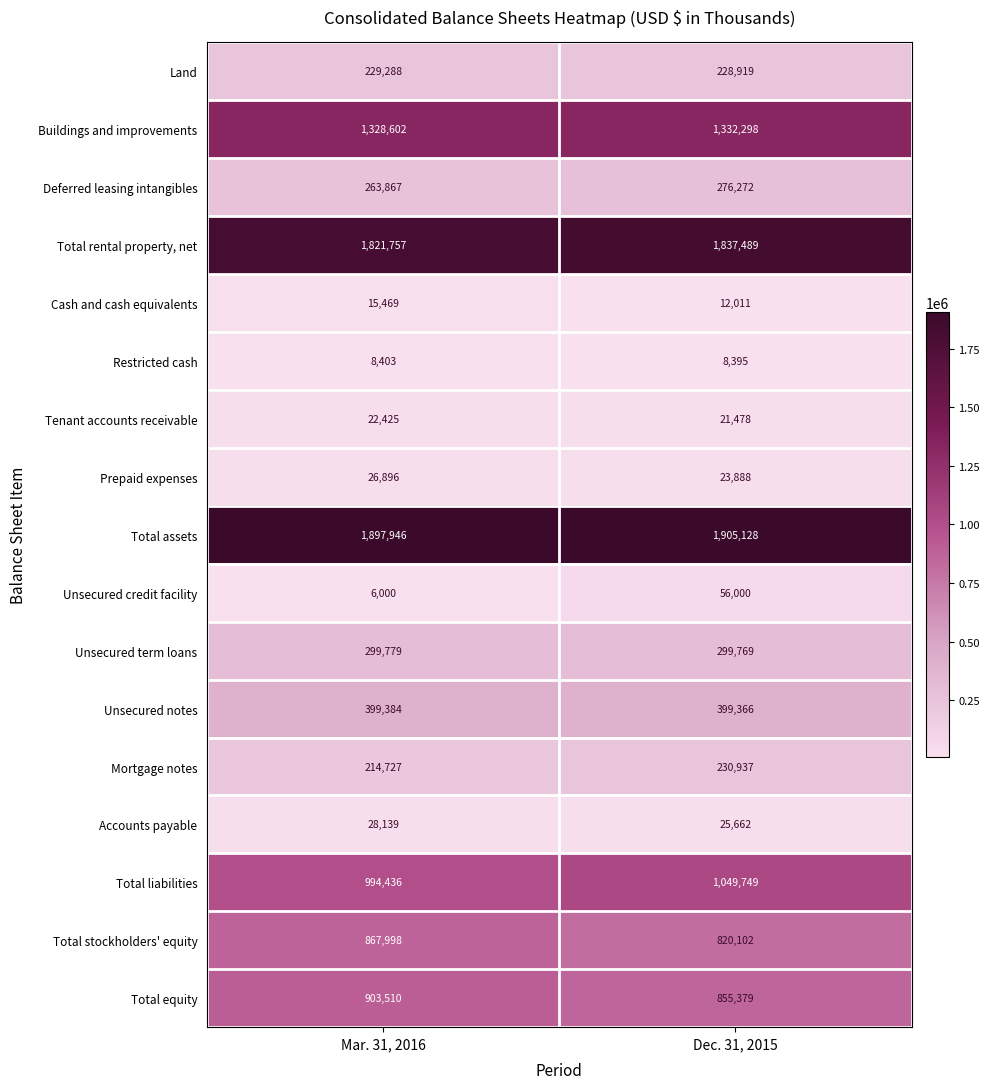

What is the sum of the Total rental property, net values at Dec. 31, 2015 and Mar. 31, 2016?

3659246